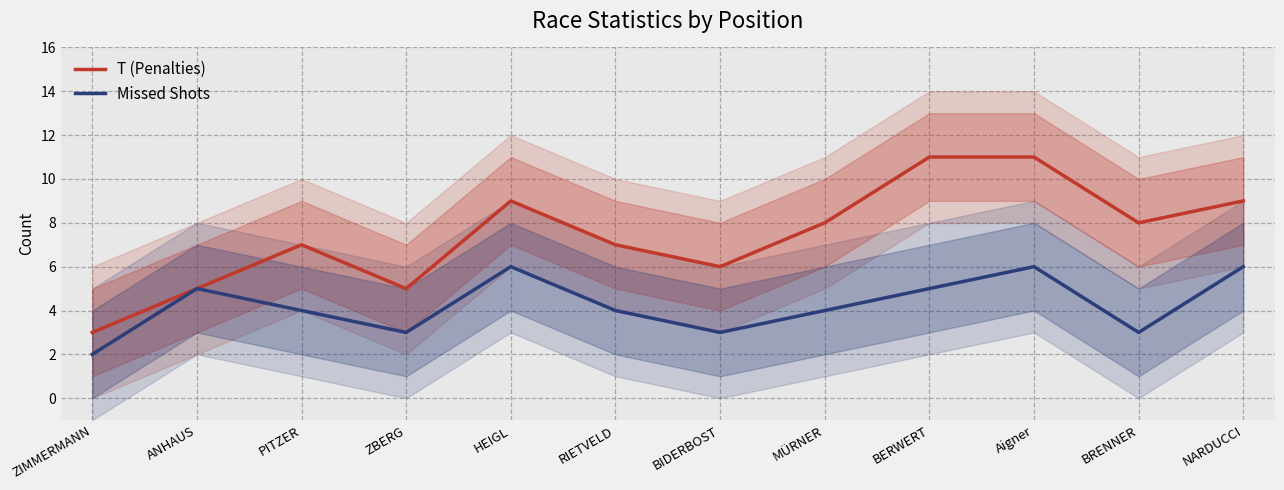

What is the value of the Missed Shots point at the 8th from the left?

4